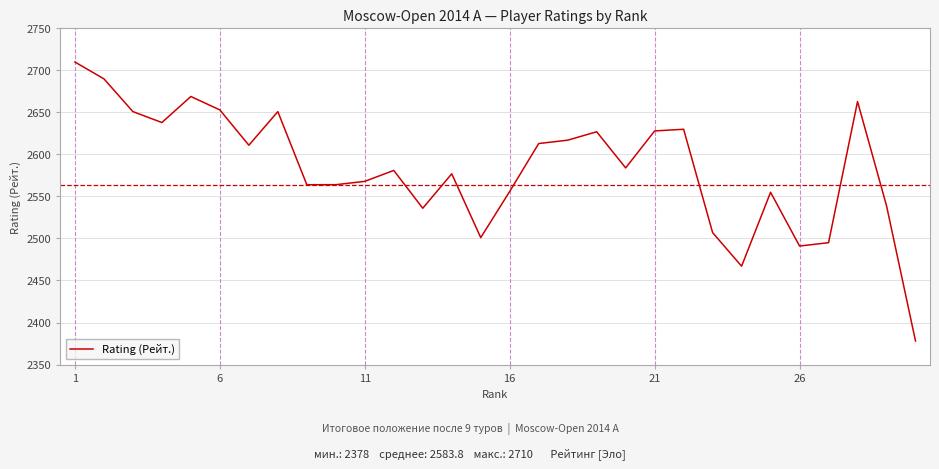

What is the difference between the maximum and minimum values?

332